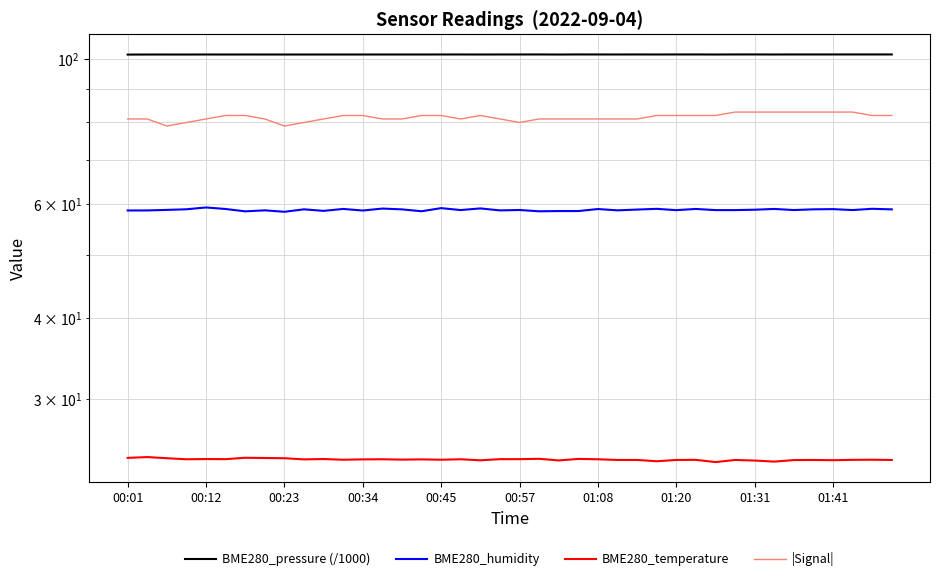

True or false: BME280_pressure (/1000) and |Signal| intersect in this chart.

False